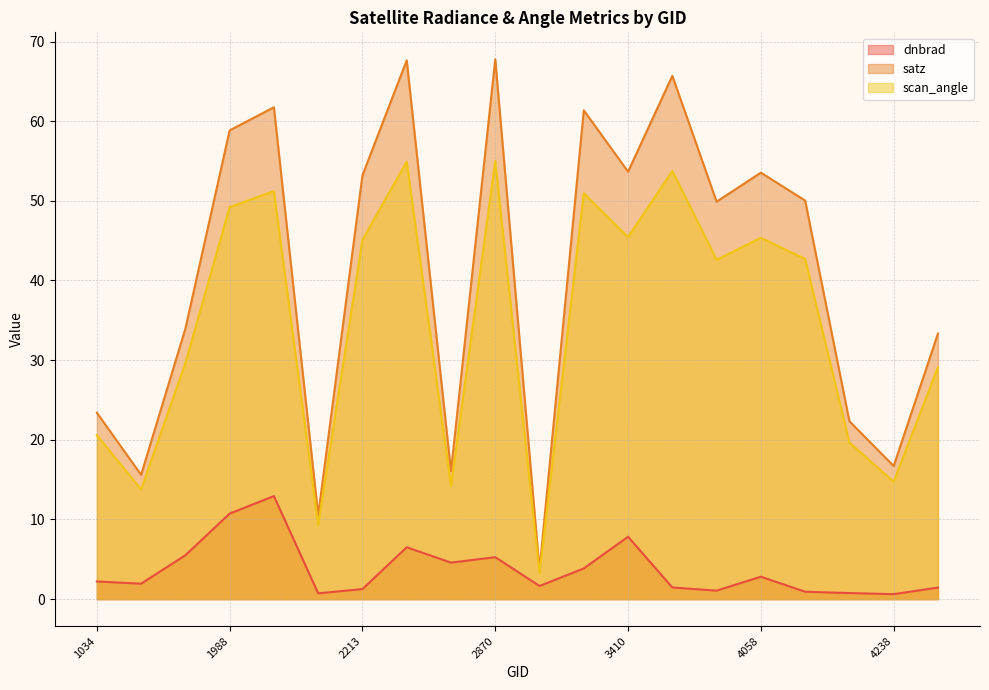

Where does the dnbrad series first go above 2?

1034